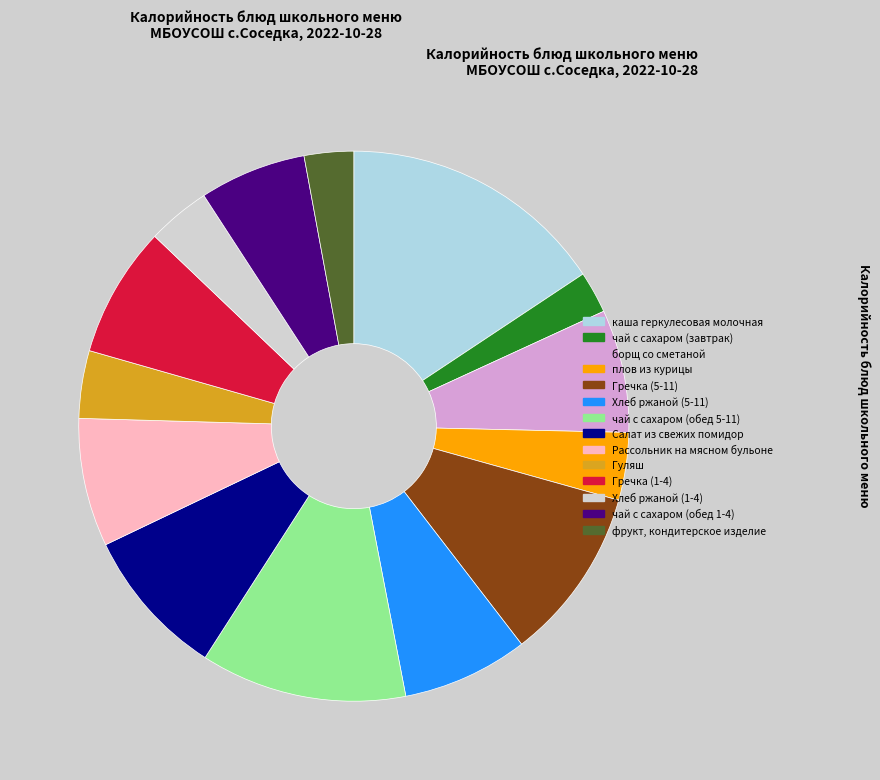

True or false: Гречка (1-4) accounts for 8% of the total.

True